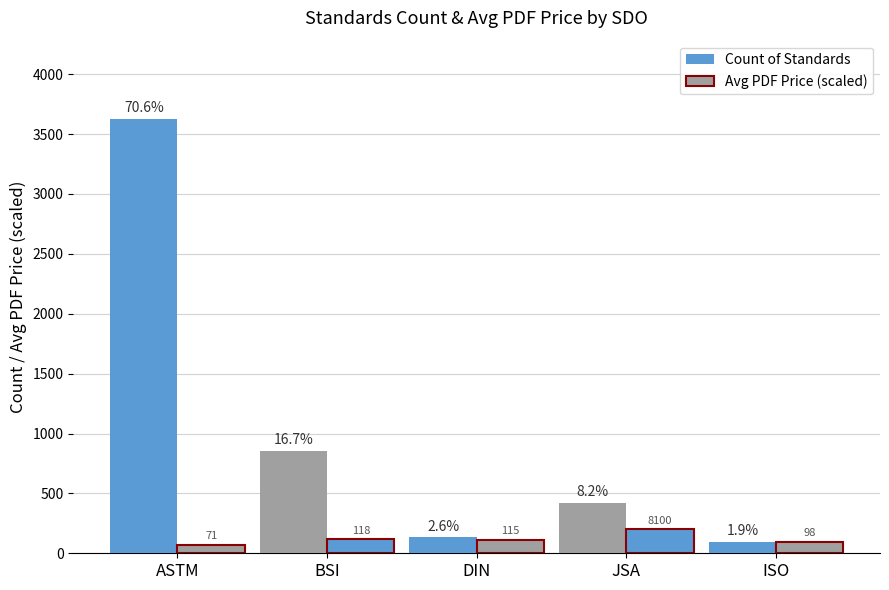

How many groups of bars are there?

5